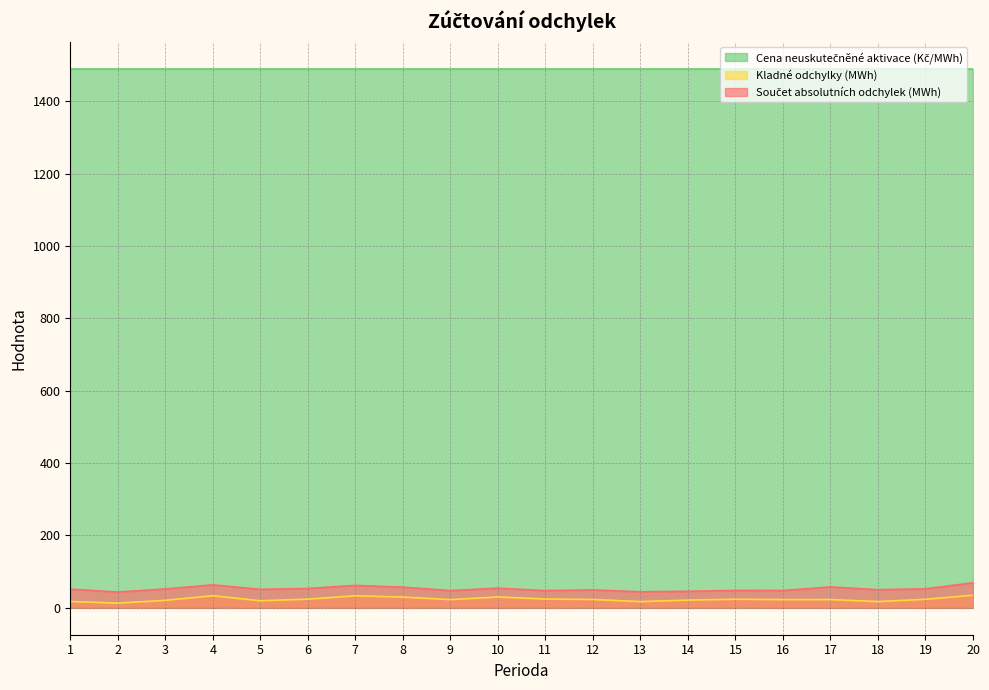

Which series changed the most between 9 and 19?

Součet absolutních odchylek (MWh)